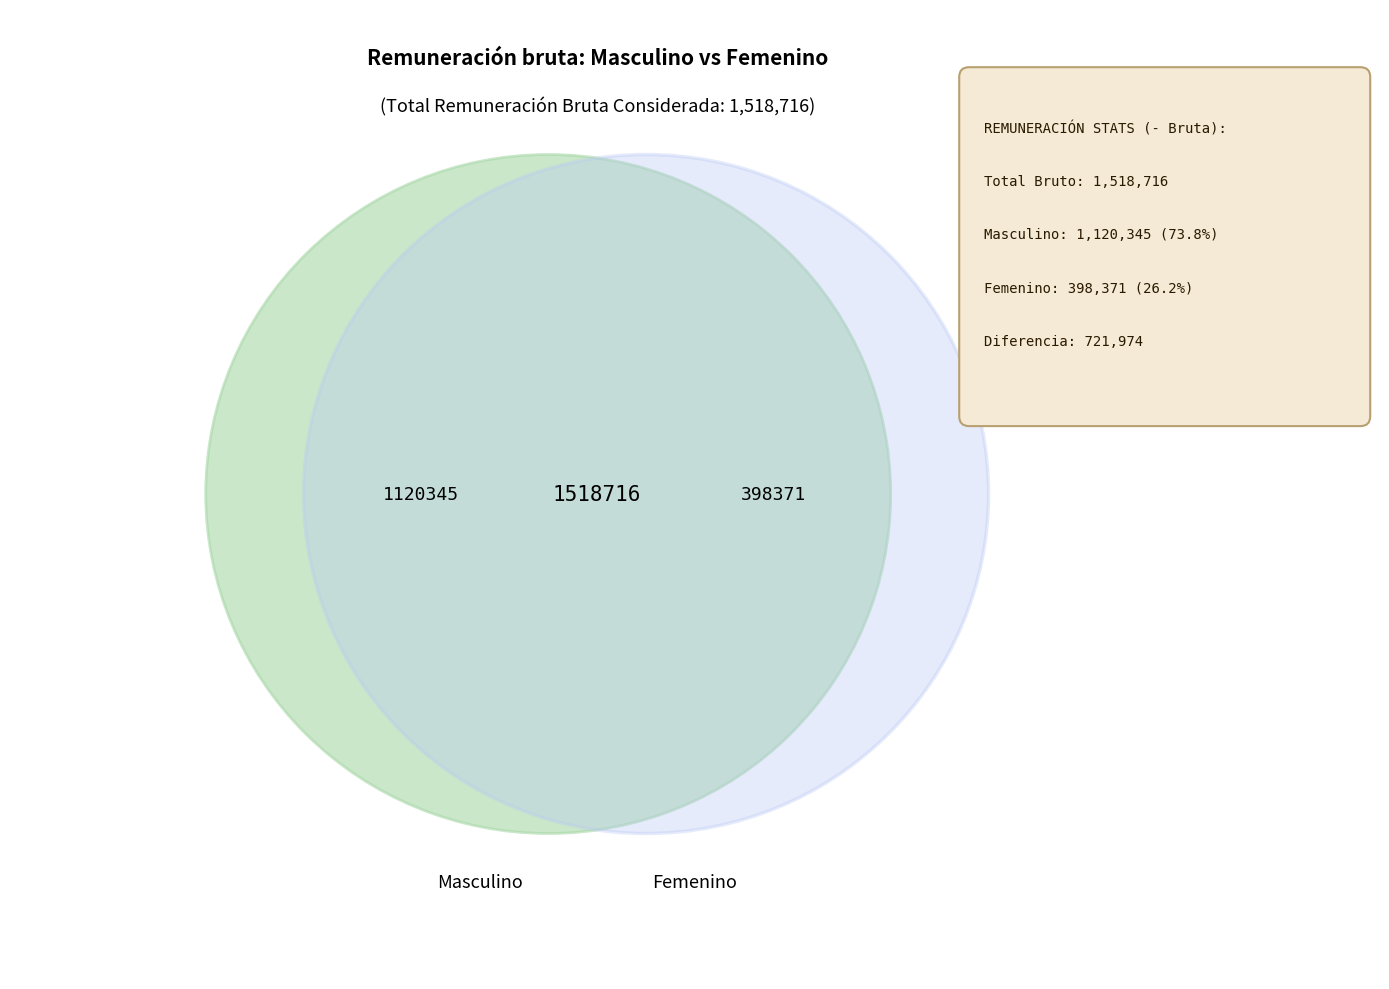

Is Masculino the majority of the pie?

Yes